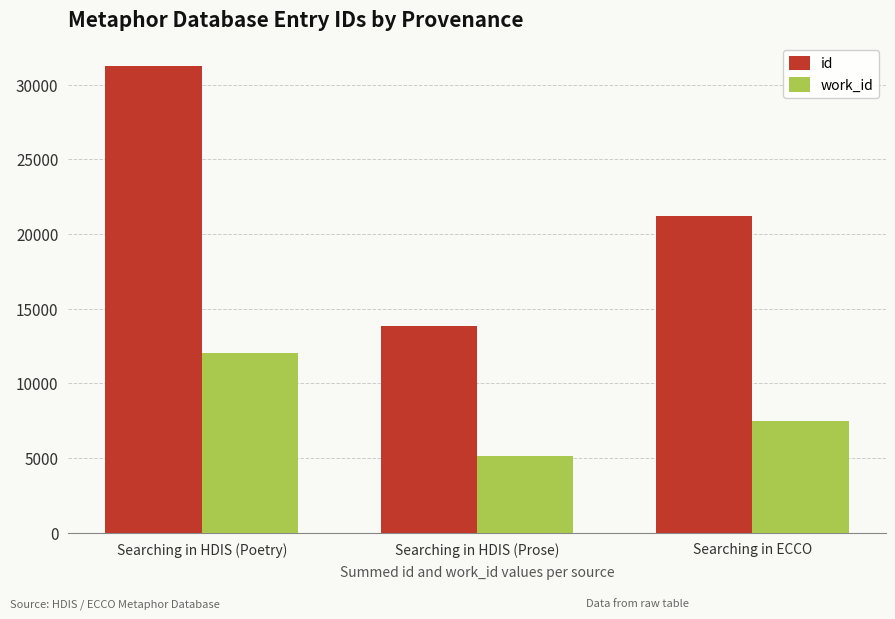

What is the label of the 2nd bar from the left?

Searching in HDIS (Prose)